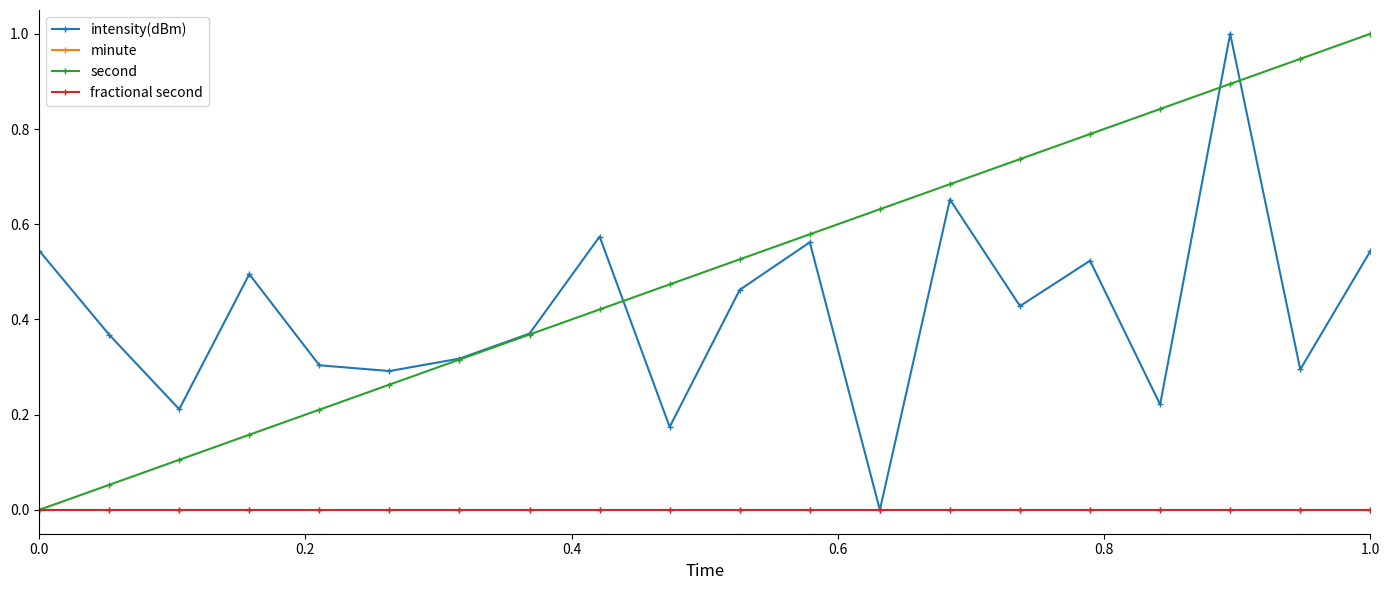

Is this an area chart (filled region under the line)?

No